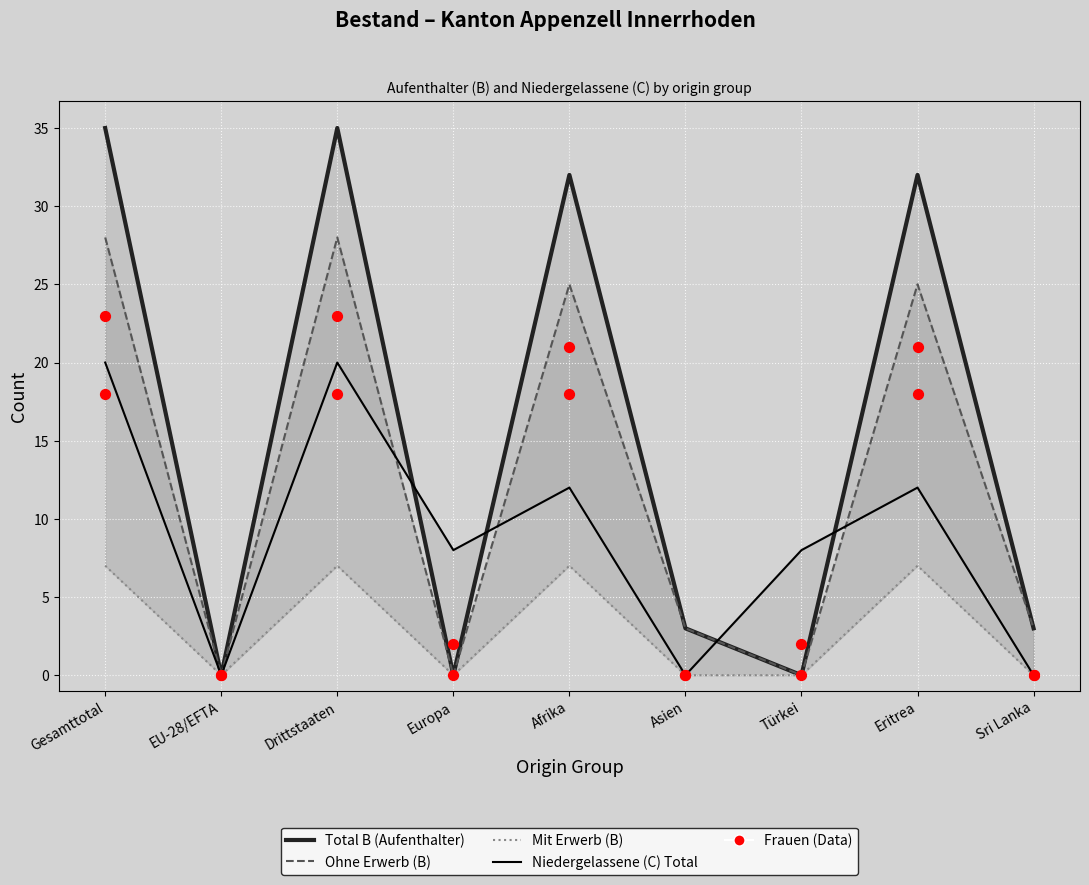

Which series has the largest total across all categories?

Total B (Aufenthalter)